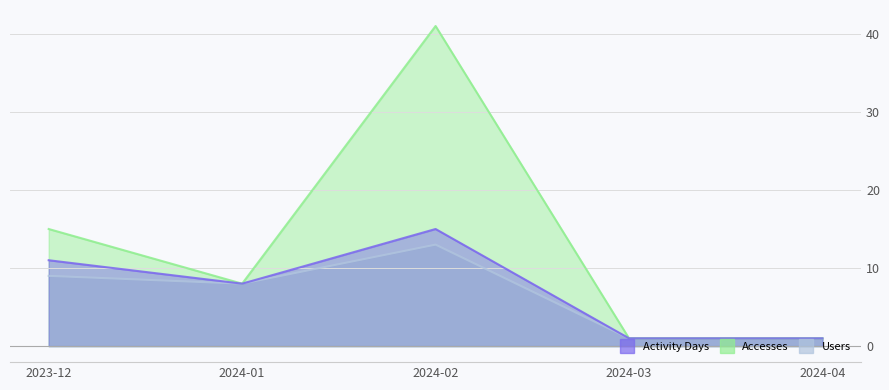

True or false: Users has more than 0 interior local peaks.

True